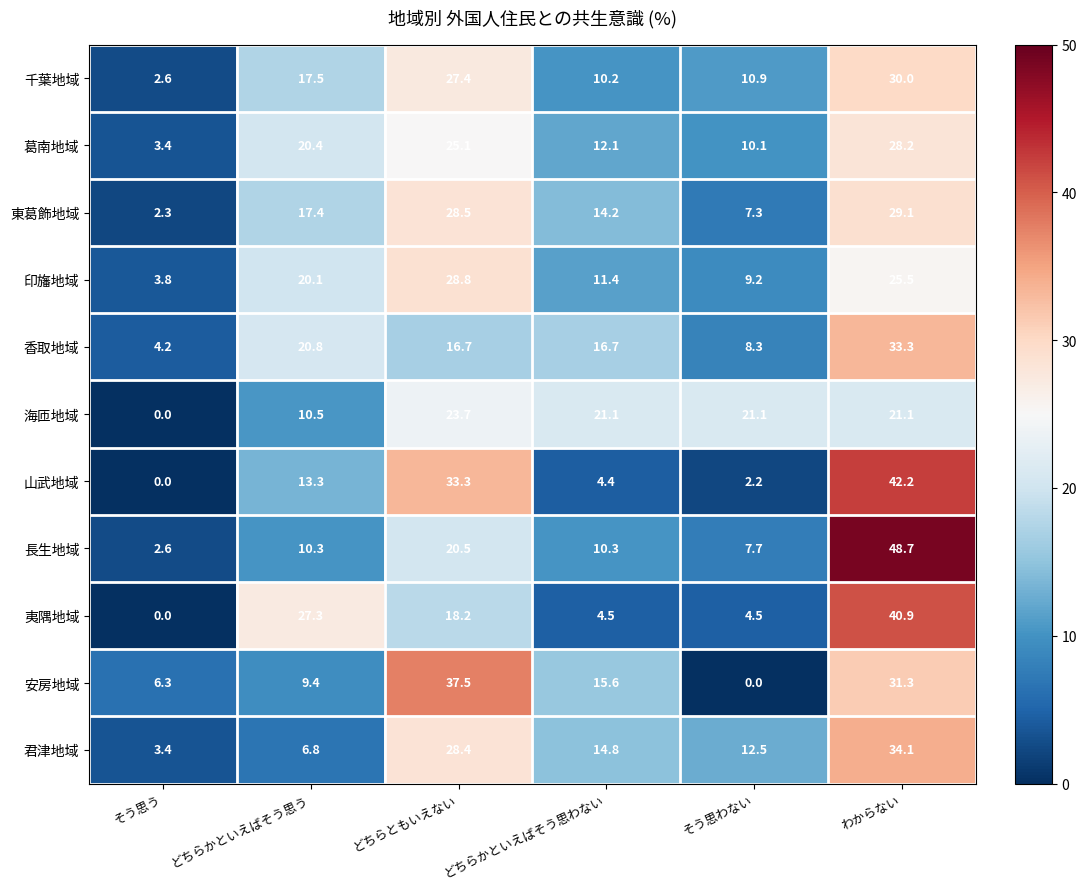

Count the number of data series in this chart.

11